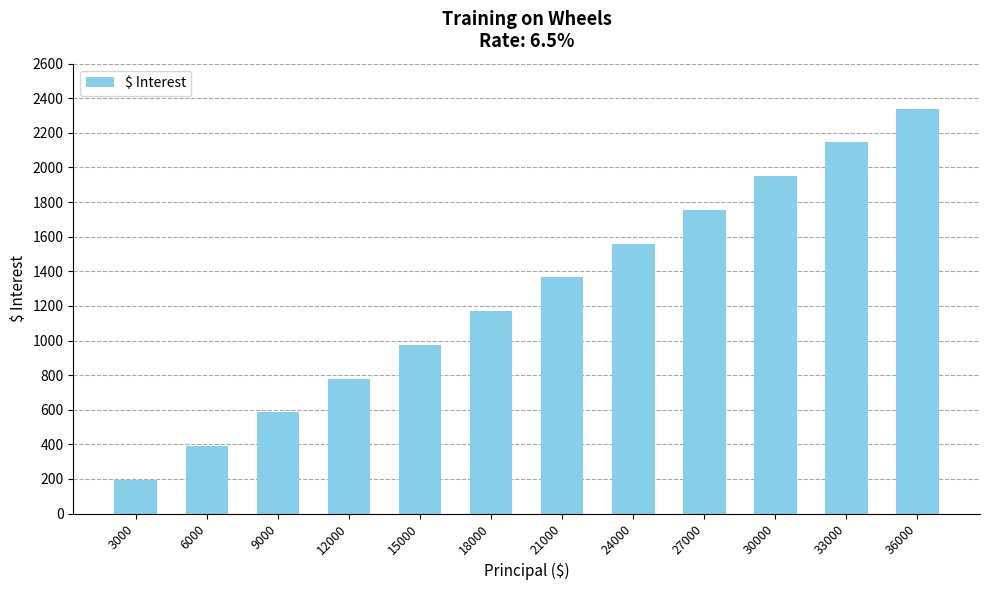

How many distinct data groups are displayed?

1